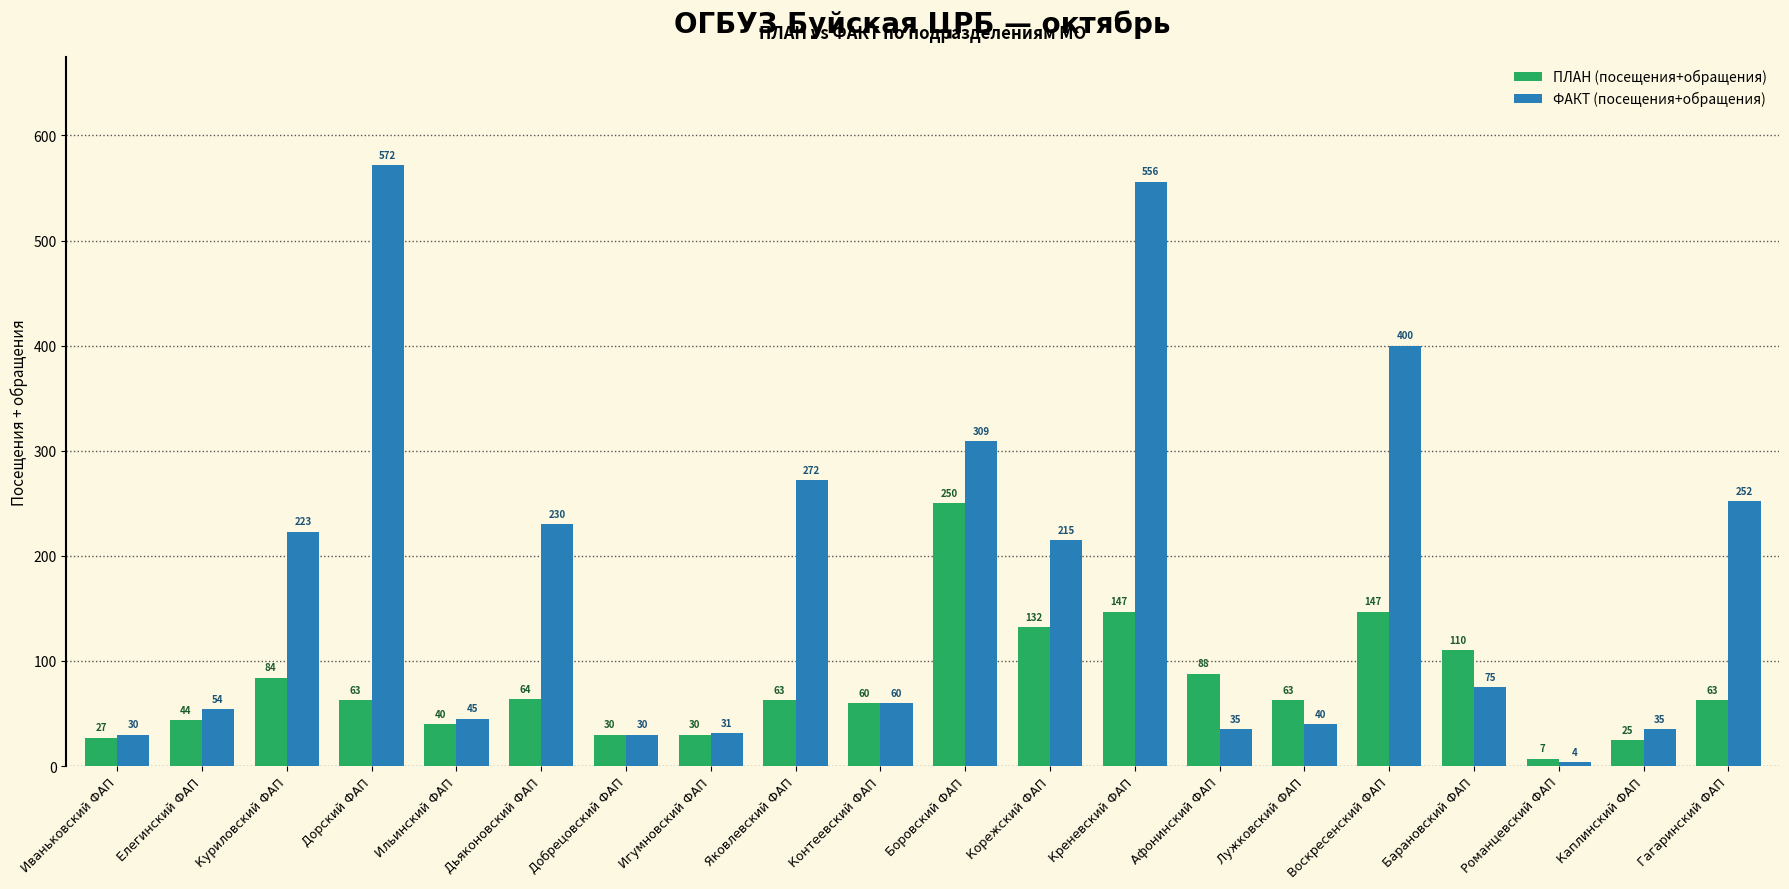

Which series has the largest range (max minus min)?

ФАКТ (посещения+обращения)